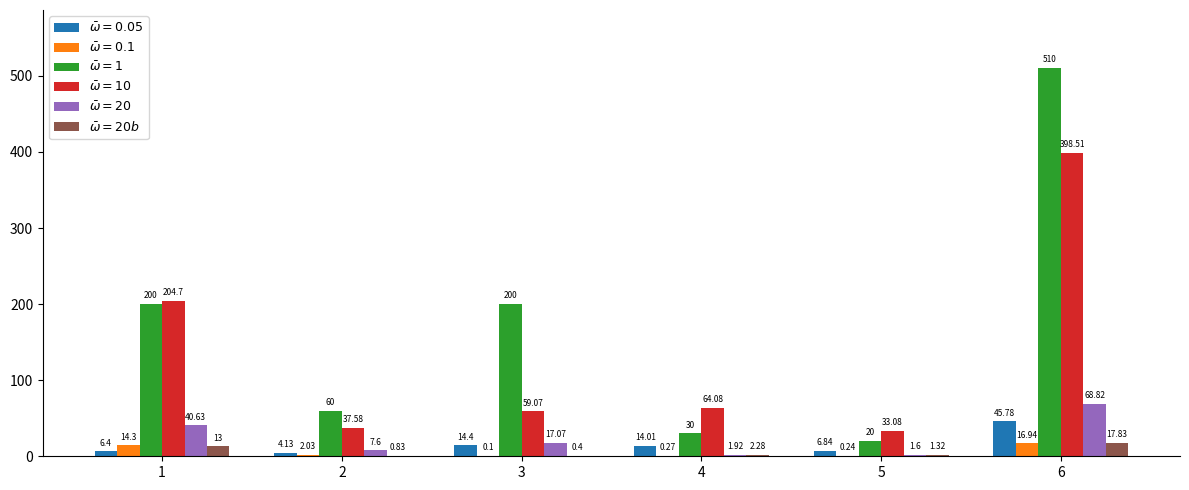

What is the total value across all series at 2?

112.2